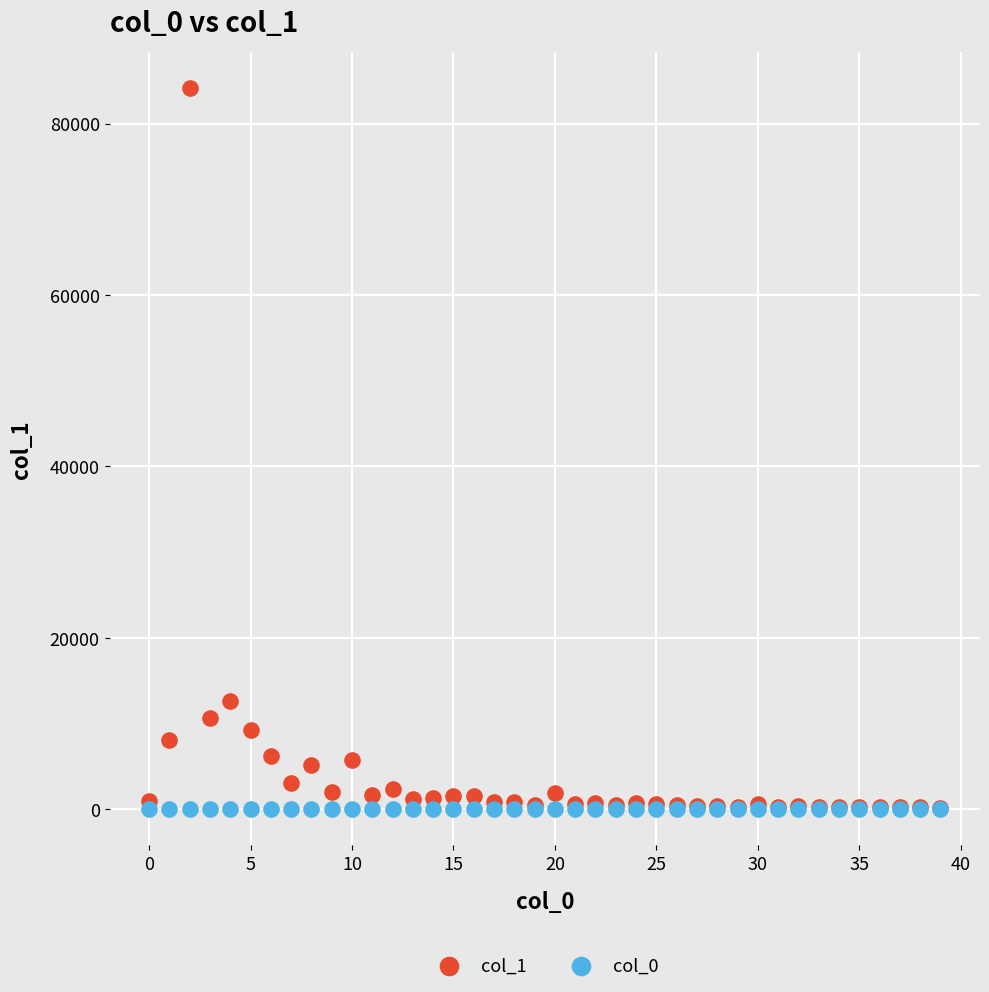

Which series has the widest spread of Y values?

col_1